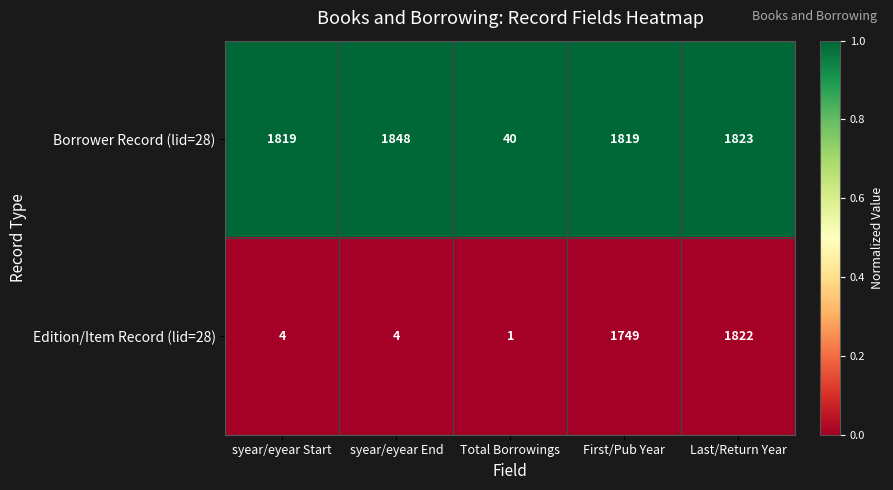

Which series changed the most between syear/eyear Start and Last/Return Year?

Edition/Item Record (lid=28)